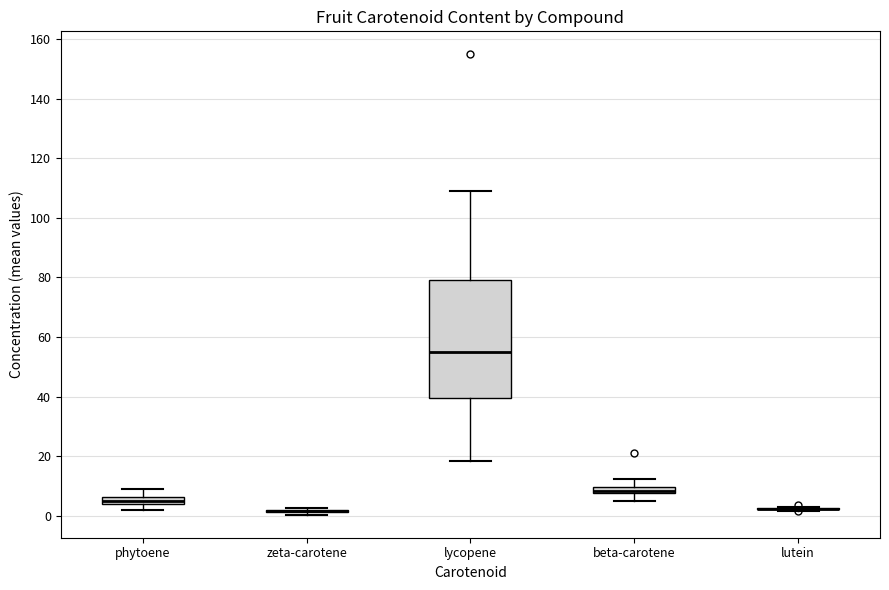

Which box is the tallest, from its lower edge to its upper edge?

lycopene